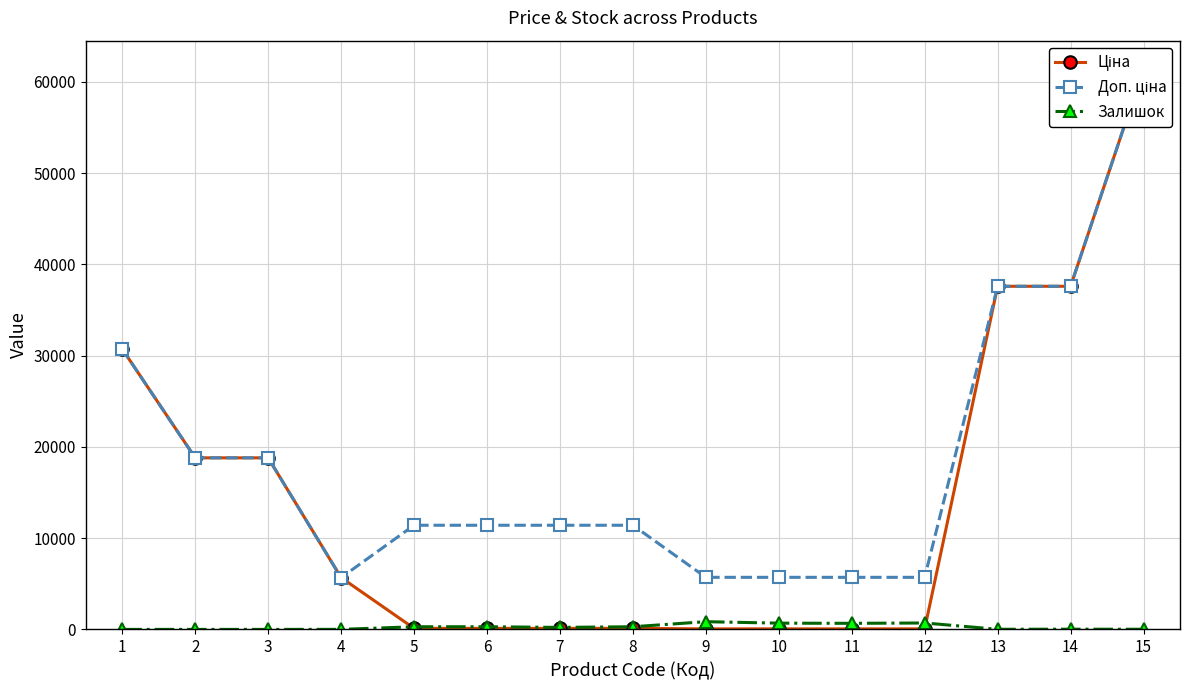

Is this an area chart (filled region under the line)?

No